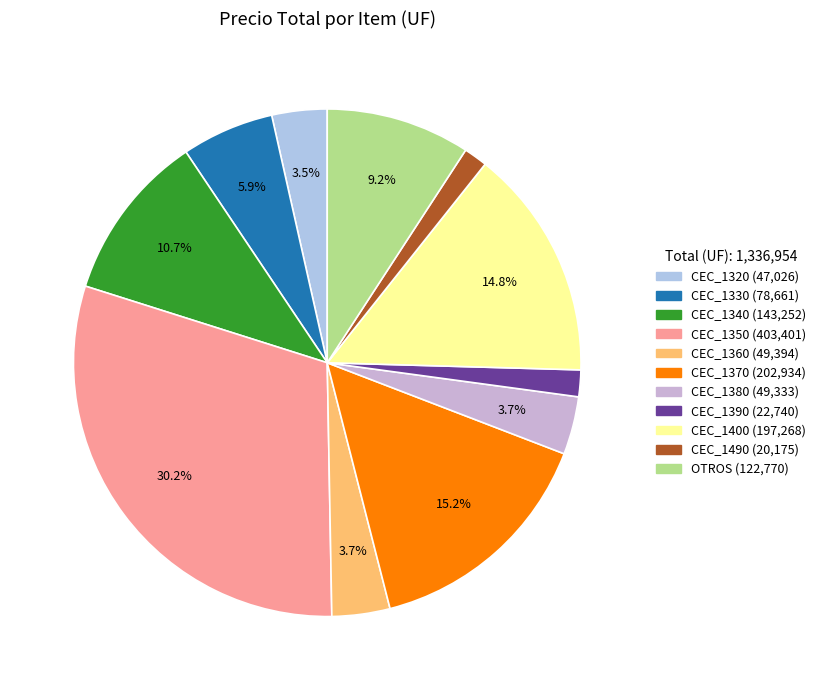

True or false: OTROS accounts for 9% of the total.

True